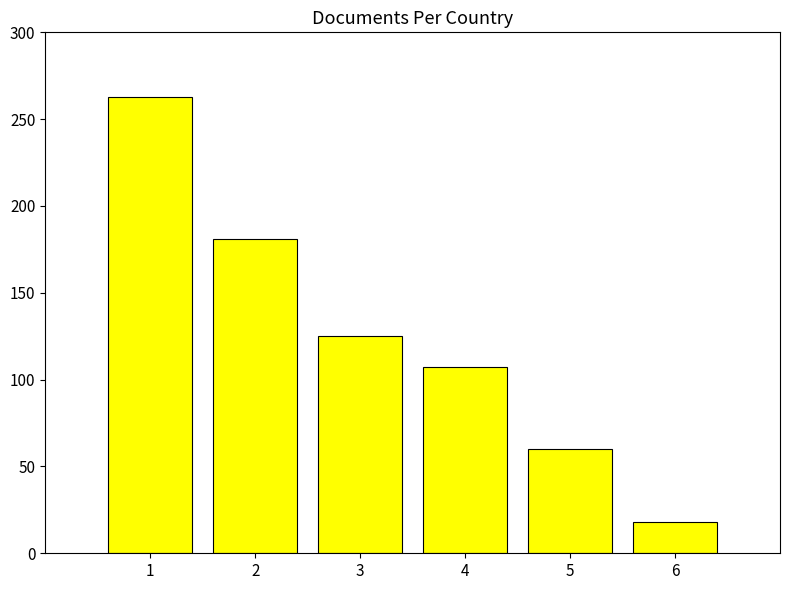

List the labels in order of value, largest first.

1, 2, 3, 4, 5, 6